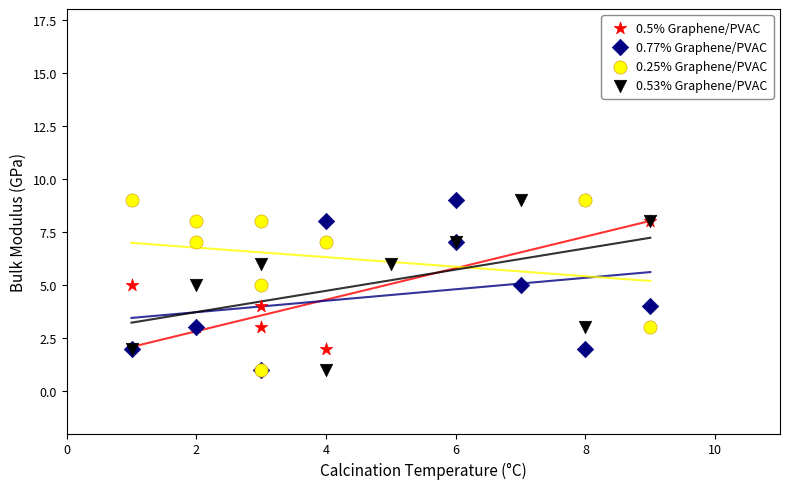

What are all the series names shown in the legend?

0.5% Graphene/PVAC, 0.77% Graphene/PVAC, 0.25% Graphene/PVAC, 0.53% Graphene/PVAC